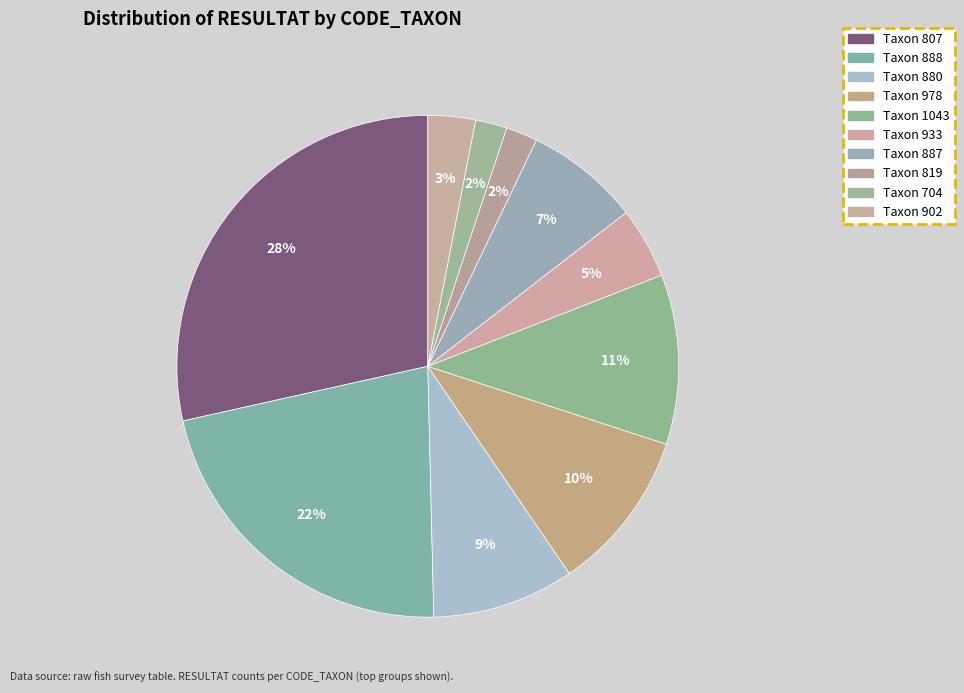

Is there a majority slice in this chart?

No